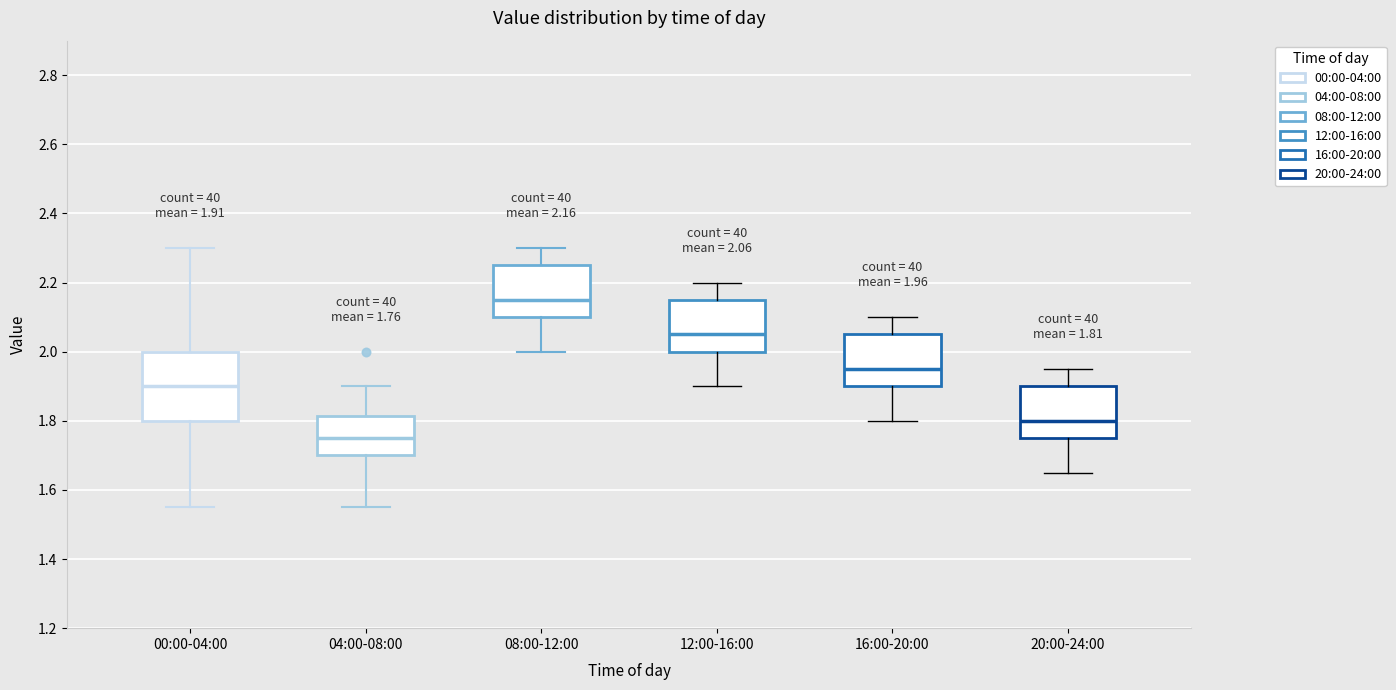

Comparing the boxes themselves (not the whiskers), which one is the tallest?

00:00-04:00